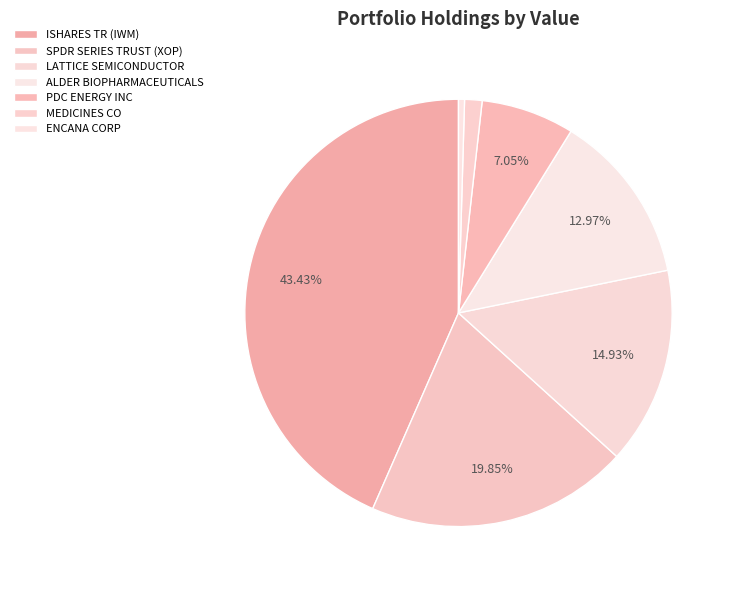

What is the largest slice in the pie chart?

ISHARES TR (IWM)